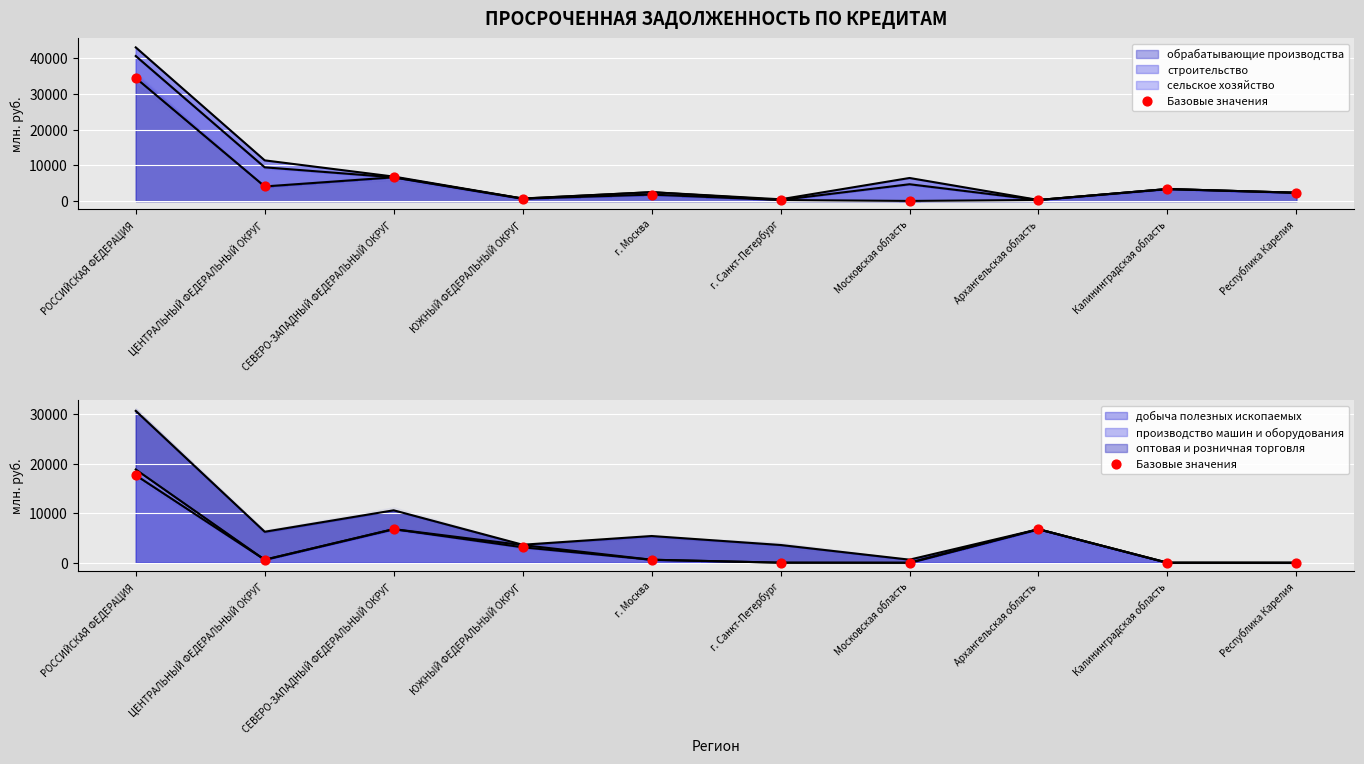

What is the change in value from ЮЖНЫЙ ФЕДЕРАЛЬНЫЙ ОКРУГ to г. Москва?

-2518